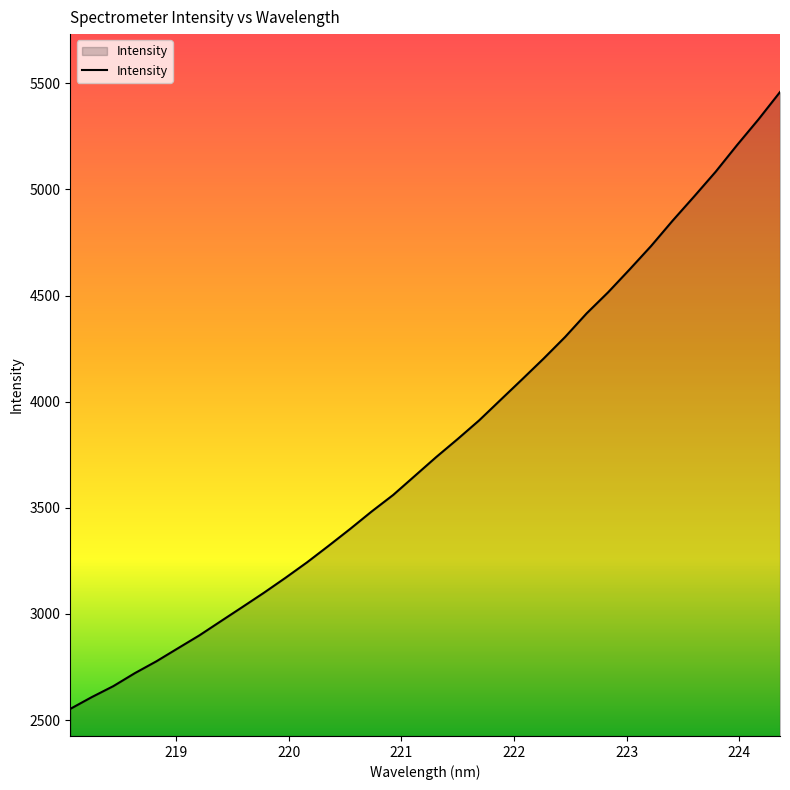

What is the difference between the maximum and minimum values?

2906.3